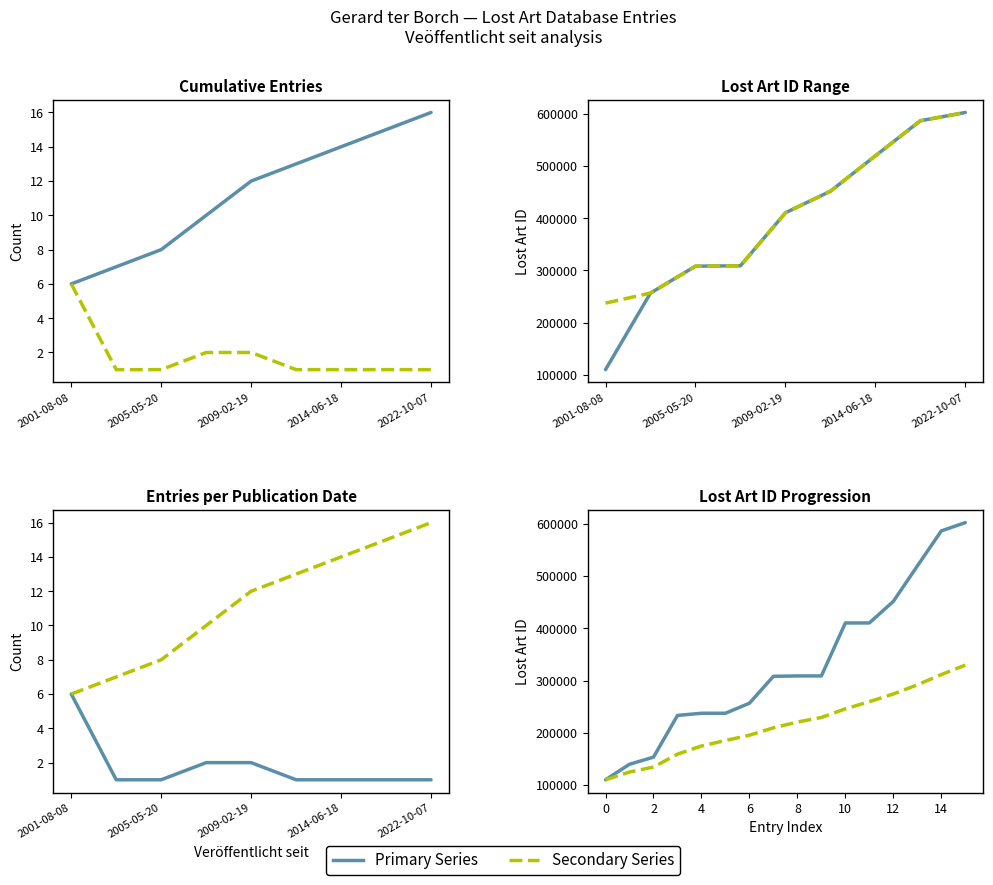

Reading left to right, extract all data points from this chart.

2001-08-08=153273	2001-08-08=237290	2001-08-08=237289	2001-08-08=233137	2001-08-08=139603	2001-08-08=109886	2002-05-22=256514	2005-05-20=308036	2005-06-24=308751	2005-06-24=308750	2009-02-19=410183	2009-02-19=410250	2012-02-13=451505	2014-06-18=519250	2020-03-18=586482	2022-10-07=602303